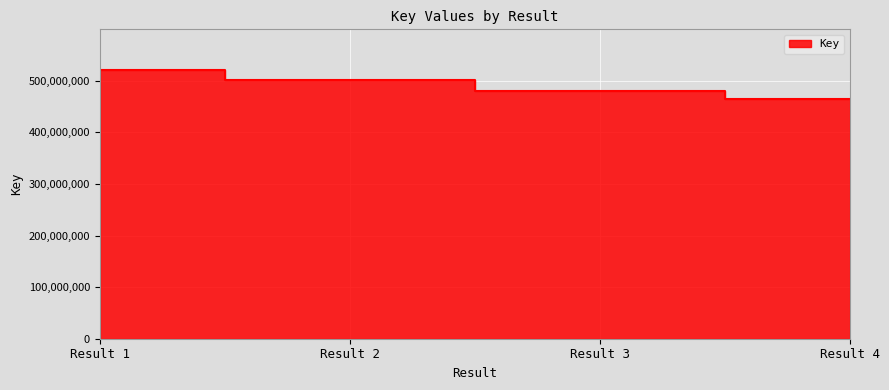

List the labels in order of value, smallest first.

Result 4, Result 3, Result 2, Result 1